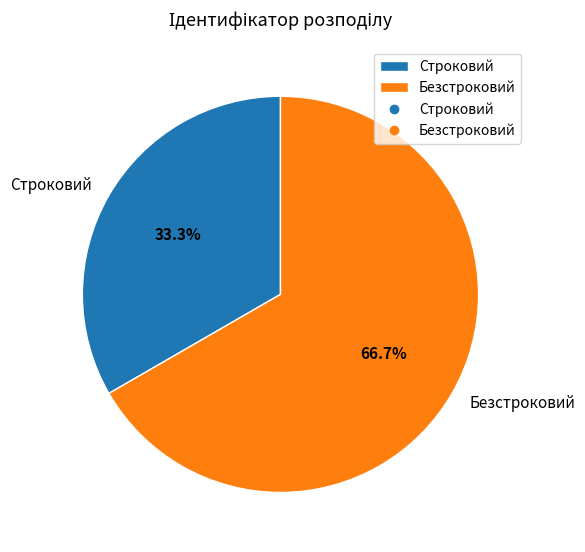

Approximately how many times larger is the value at Строковий compared to Безстроковий?

0.5